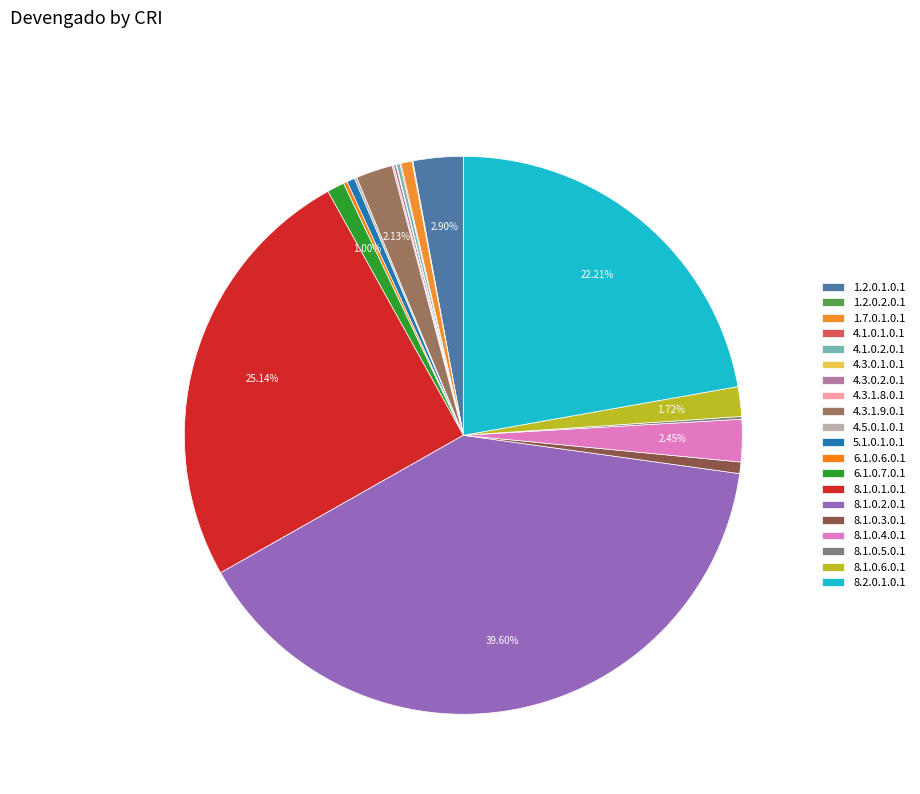

How many segments does this pie chart have?

20